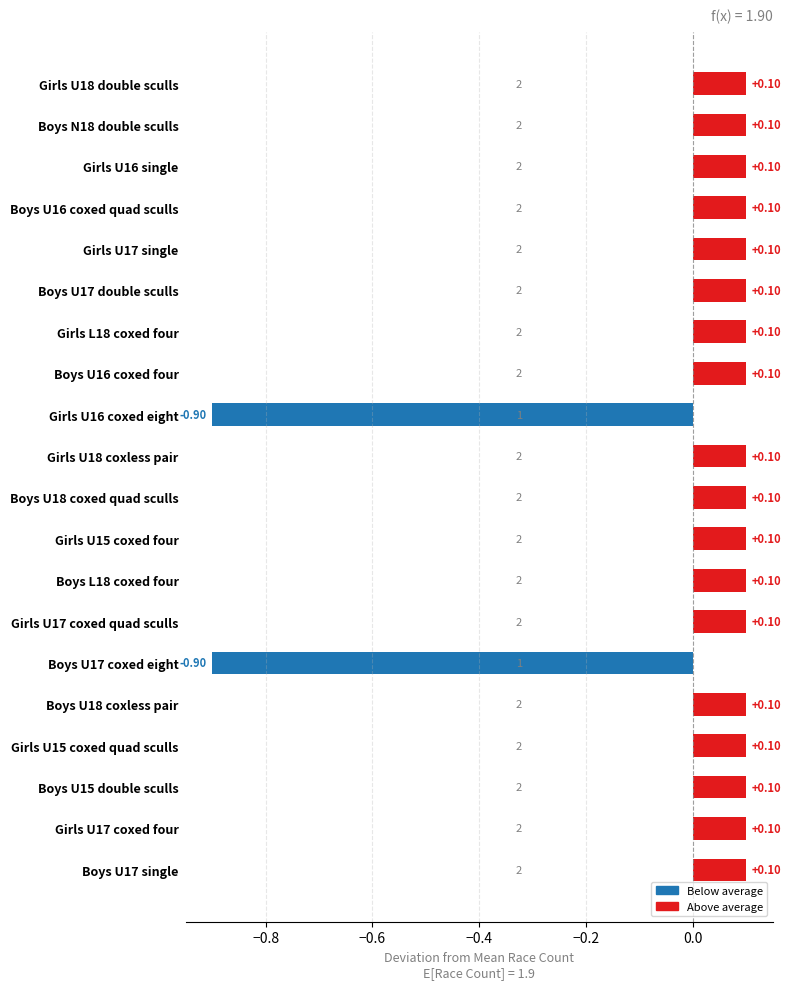

What is the difference between the maximum and minimum values?

1.0